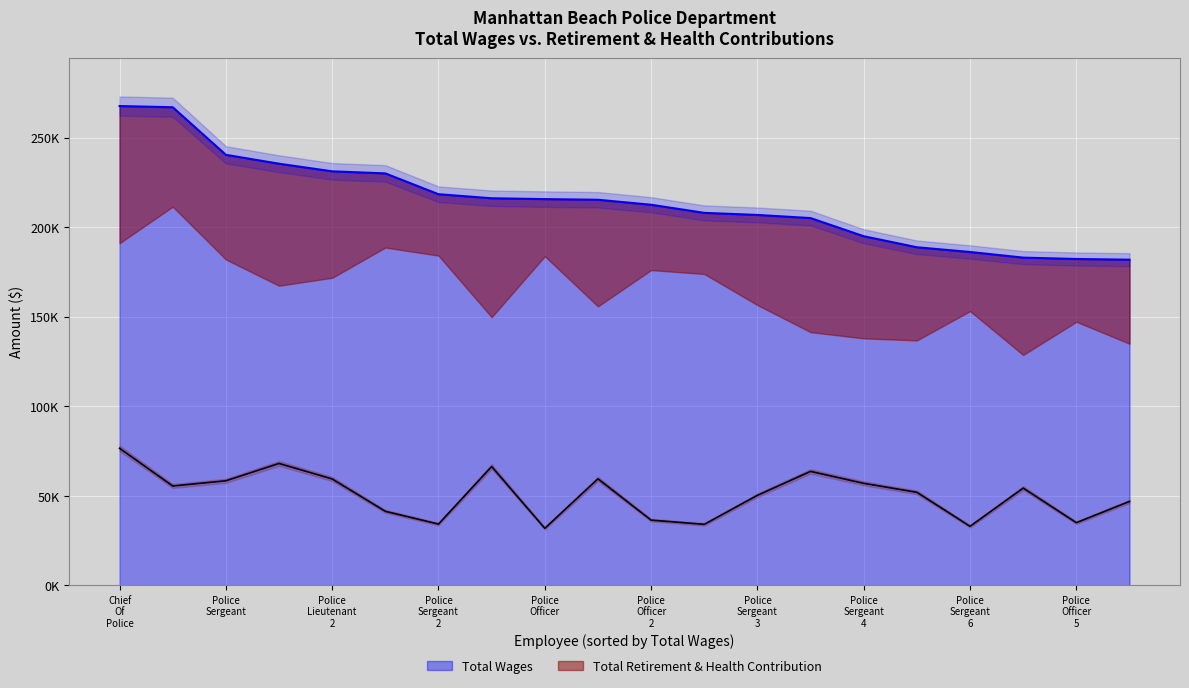

True or false: total_wages has more than 2 interior local peaks.

False